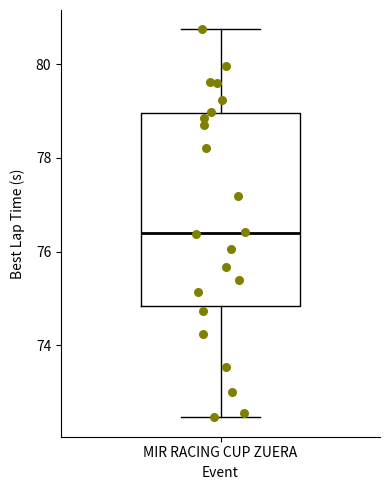

Where does the median line of the box for MIR RACING CUP ZUERA sit on the y-axis? The values are not printed on the chart, so give them approximately, as read against the axis.

76.4